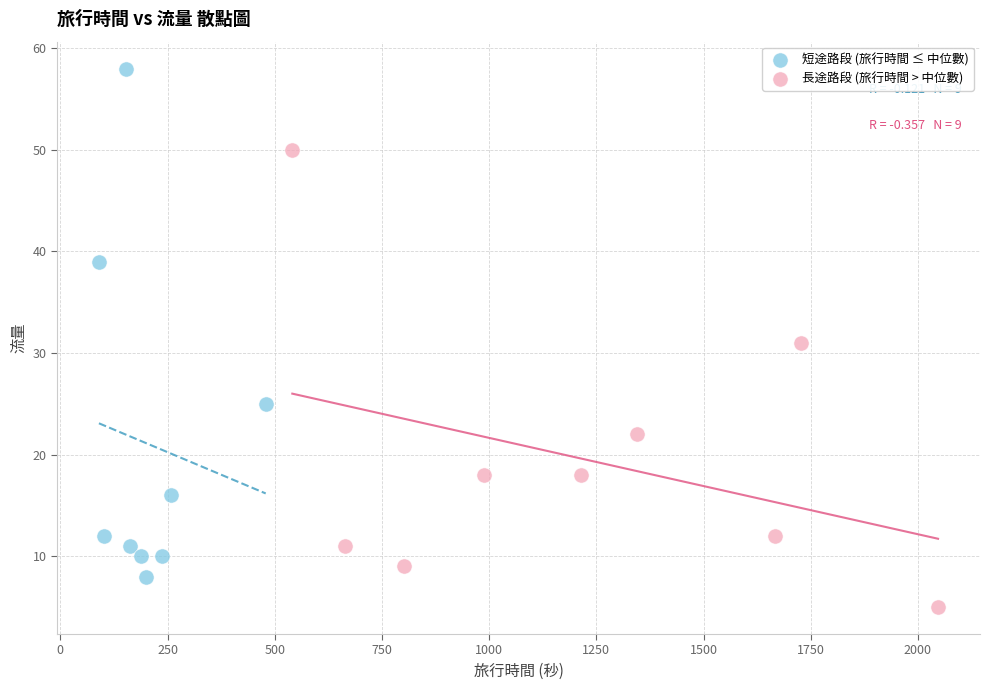

Which series contains the lowest Y value?

長途路段 (旅行時間 > 中位數)